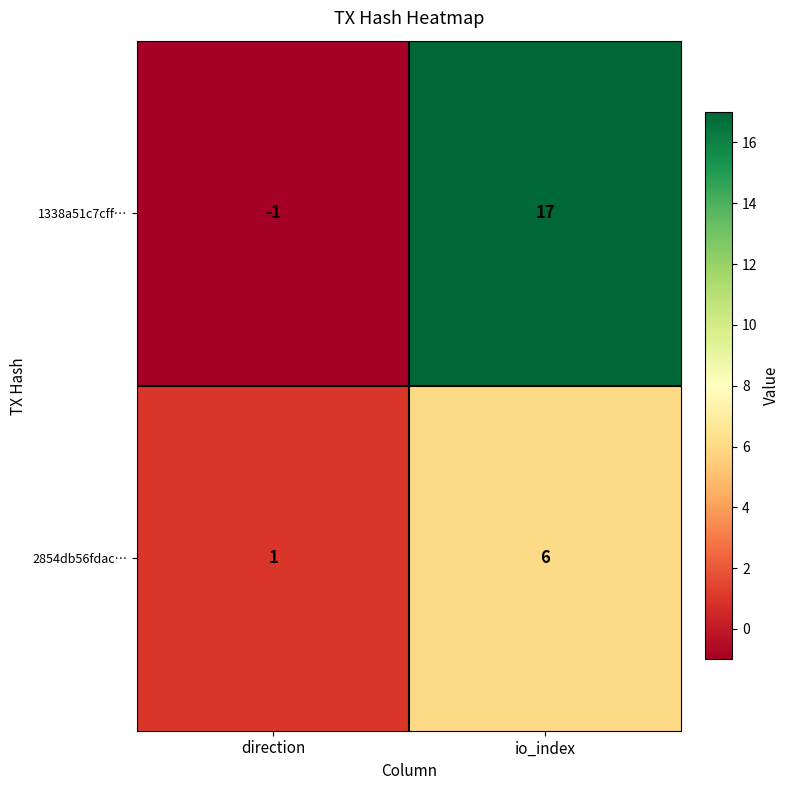

Which label corresponds to the smallest value in the chart?

direction